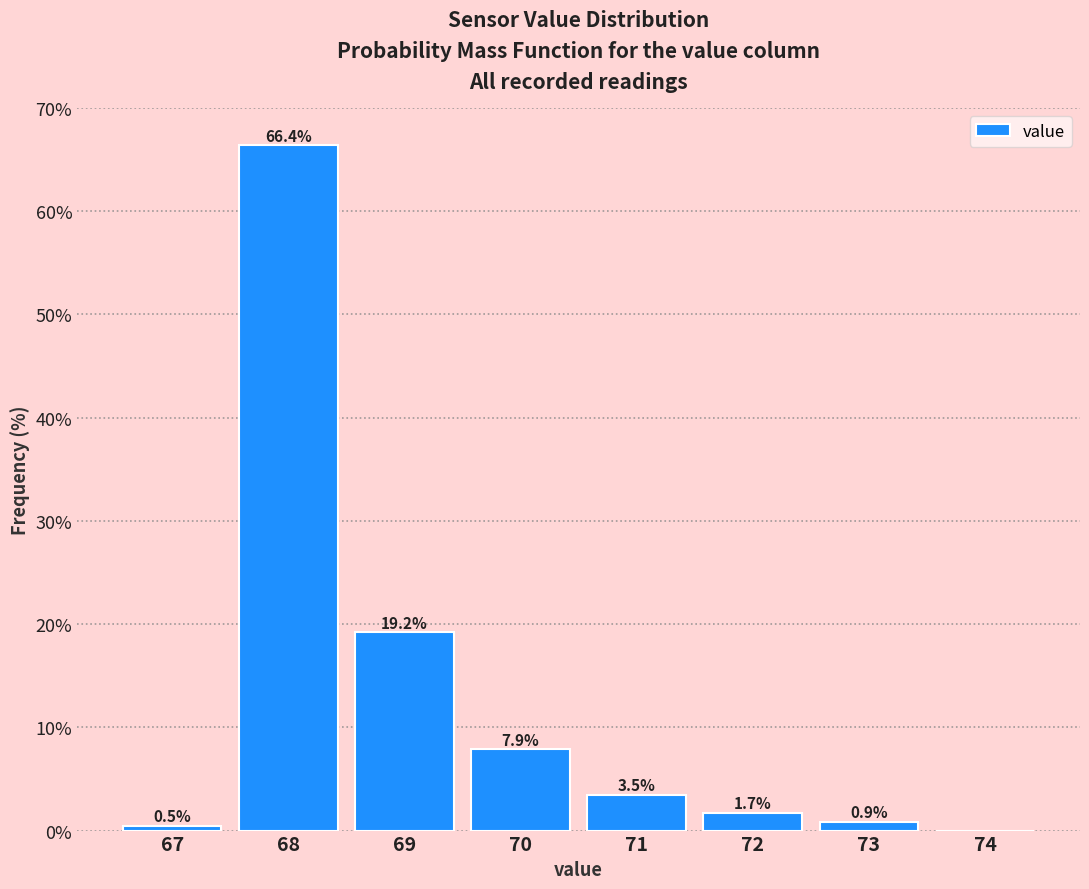

Reading right to left, extract all data points from this chart.

74=0.0	73=0.9	72=1.7	71=3.5	70=7.9	69=19.2	68=66.4	67=0.5